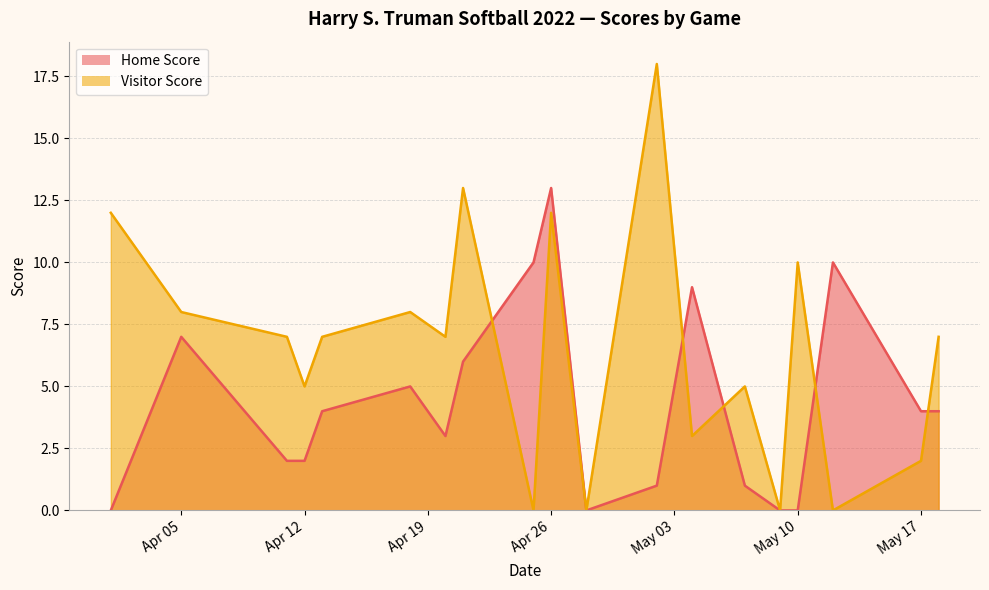

True or false: Visitor Score and Home Score cross at least once.

True